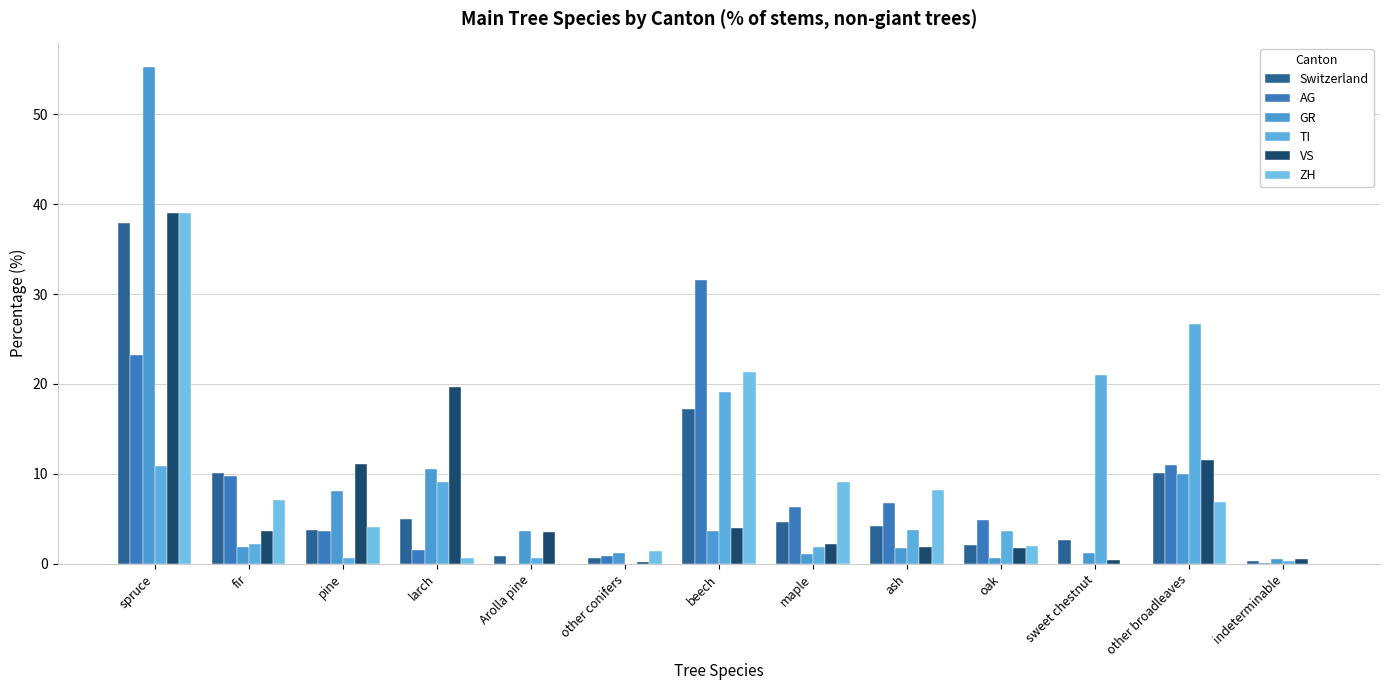

Reading right to left, extract all data points from this chart.

Switzerland: 0.3	10.1	2.6	2.1	4.2	4.7	17.2	0.7	0.9	5.0	3.8	10.1	37.9
AG: 0.1	11.0	0.0	4.9	6.8	6.3	31.6	0.9	0.0	1.5	3.6	9.8	23.2
GR: 0.5	10.0	1.2	0.7	1.8	1.1	3.6	1.2	3.7	10.6	8.1	1.9	55.2
TI: 0.3	26.7	21.0	3.7	3.8	1.9	19.1	0.0	0.6	9.1	0.7	2.2	10.9
VS: 0.5	11.6	0.4	1.8	1.9	2.2	4.0	0.2	3.5	19.7	11.1	3.7	39.0
ZH: 0.0	6.9	0.0	2.0	8.2	9.1	21.3	1.4	0.0	0.7	4.1	7.1	39.0